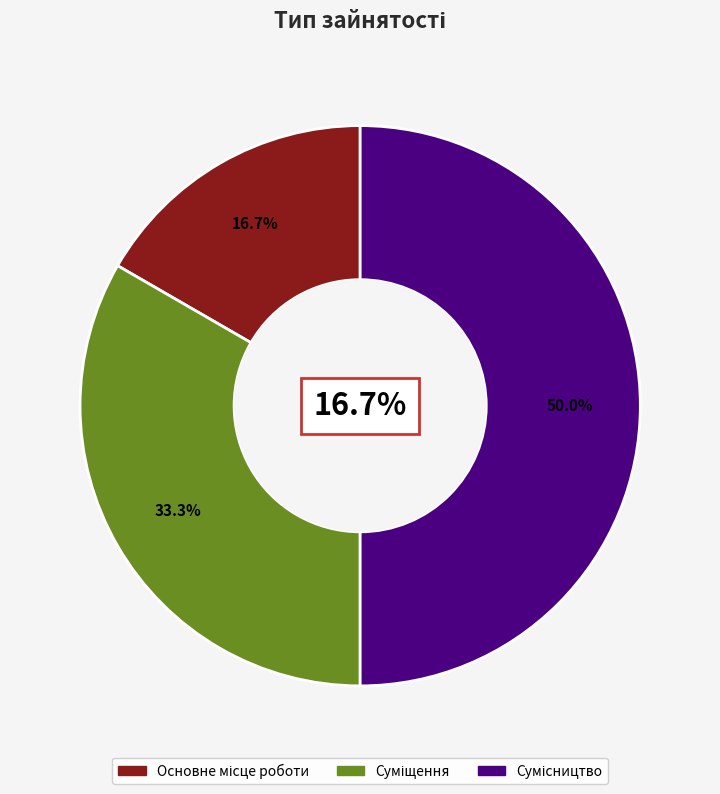

To the nearest percent, what portion does Основне місце роботи represent?

17%